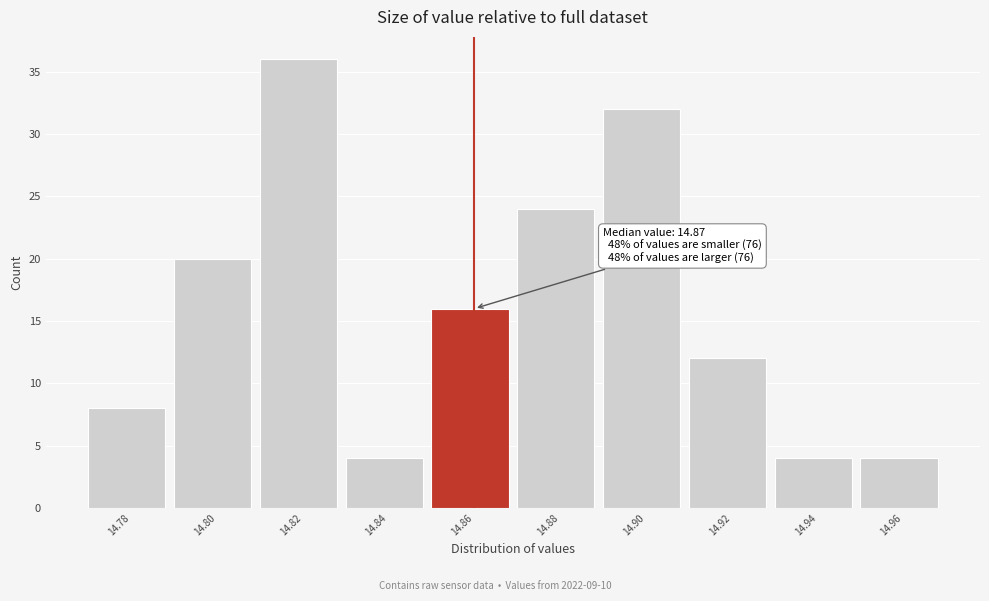

Reading left to right, list all the values displayed in this chart.

8	20	36	4	16	24	32	12	4	4